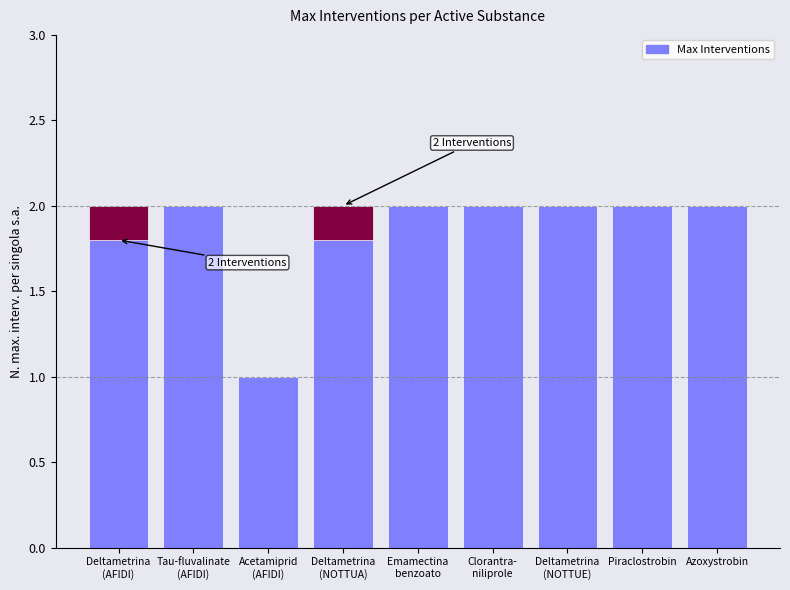

What is the smallest value displayed?

1